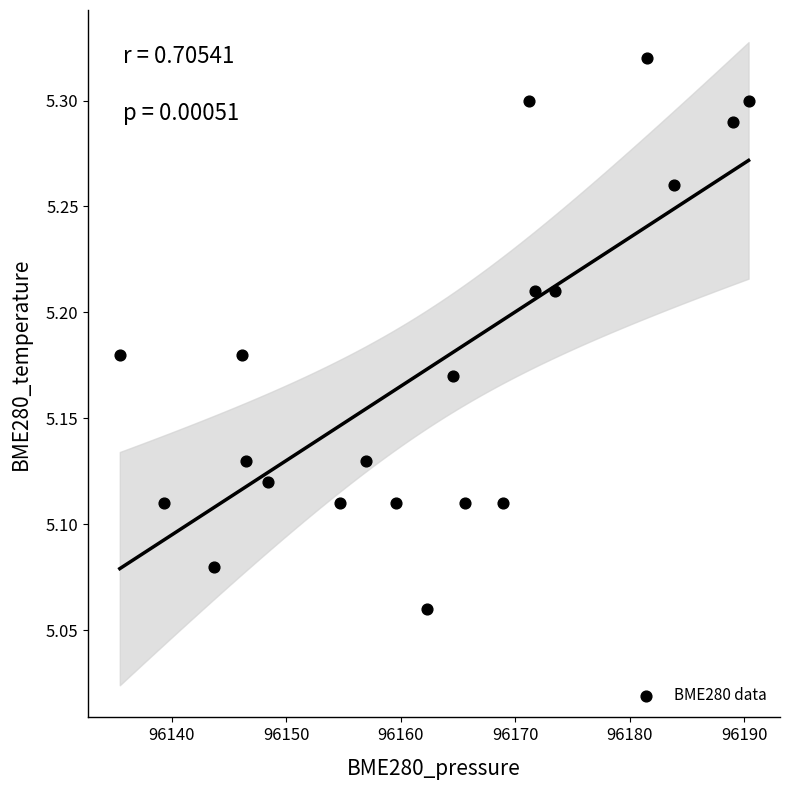

What is the range of X values (max minus min)?

54.9